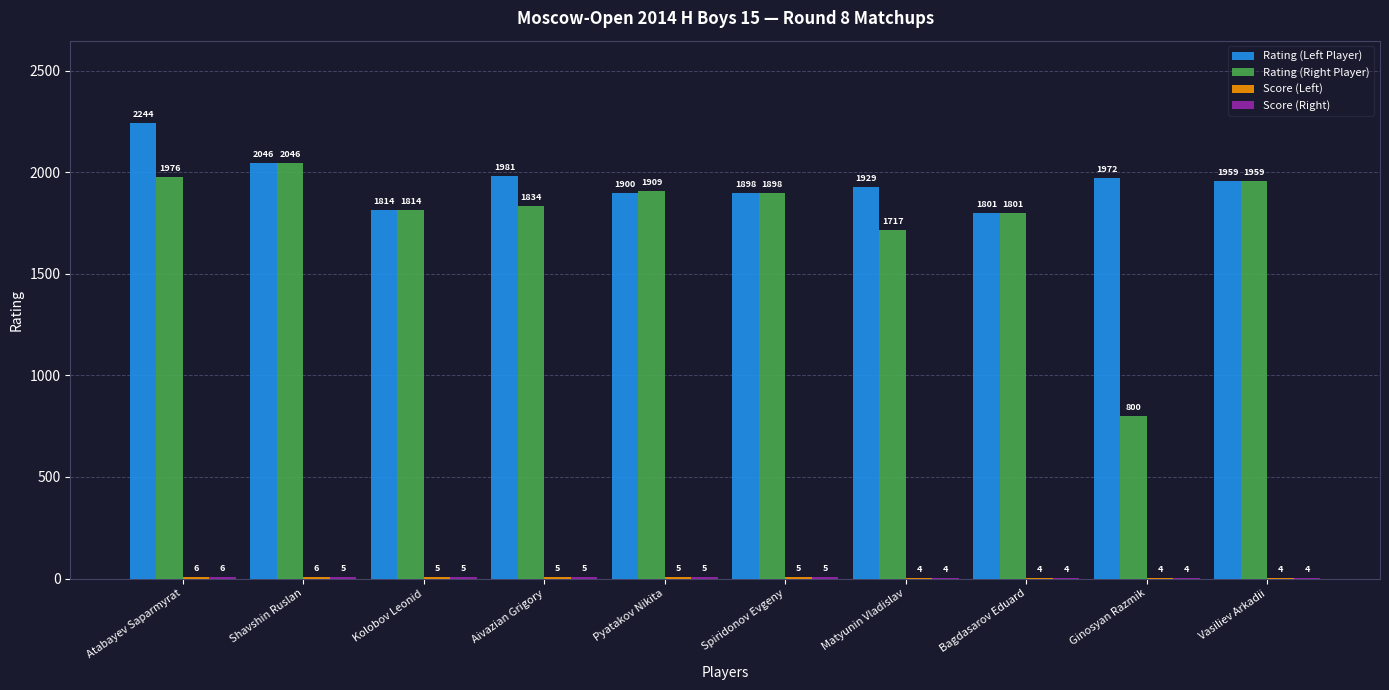

At which category is the sum across all series the highest?

Atabayev Saparmyrat